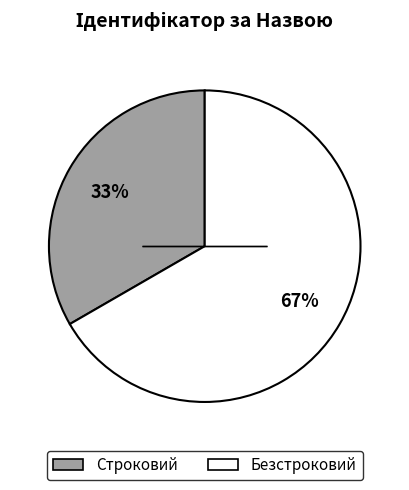

To the nearest percent, what is the combined percentage of Строковий and Безстроковий?

100%